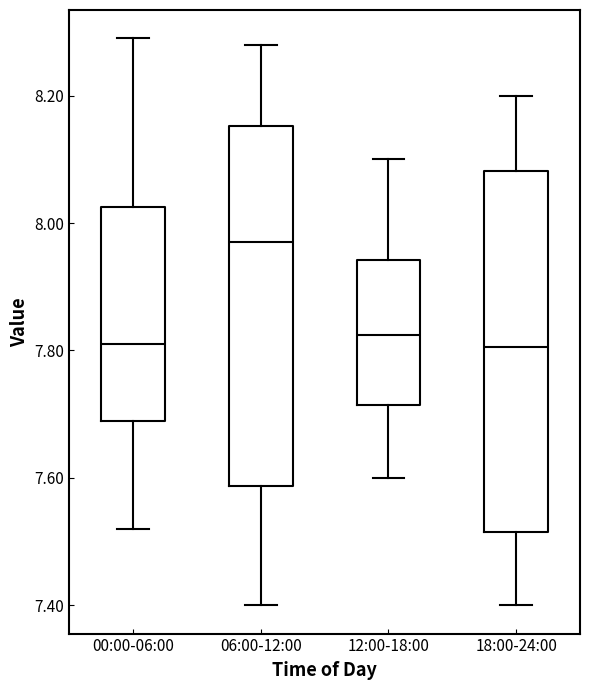

Where does the median line of the box for 00:00-06:00 sit on the y-axis? The values are not printed on the chart, so give them approximately, as read against the axis.

7.82